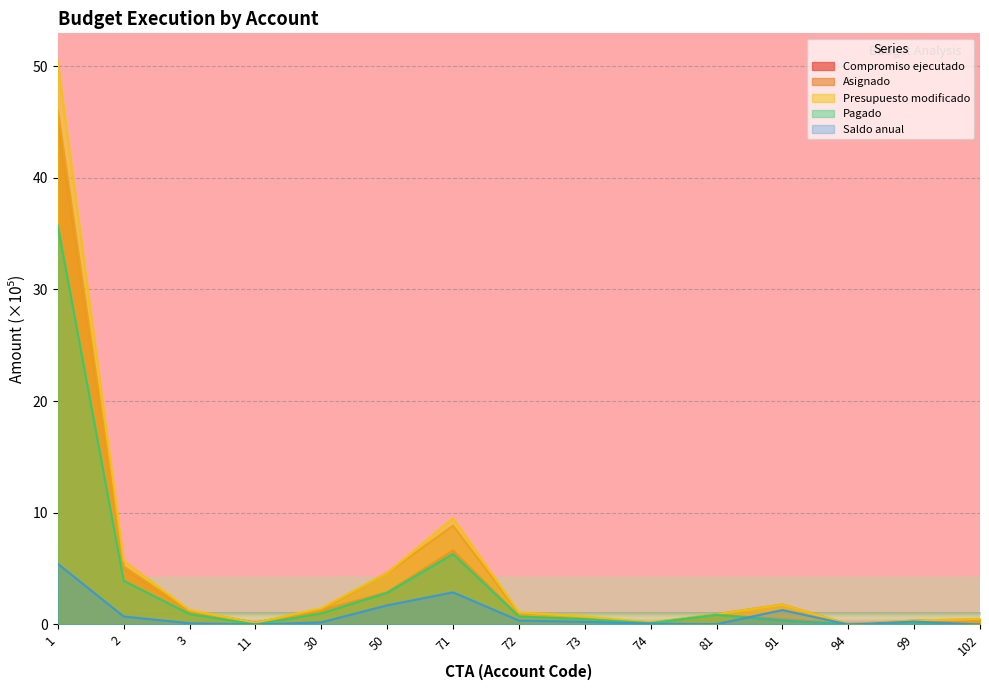

Reading left to right, what are all the values shown in this chart?

Compromiso ejecutado: 45.0	5.0	1.2	0.2	1.3	2.9	6.6	0.7	0.5	0.1	0.9	0.5	0.0	0.1	0.5
Asignado: 46.1	5.2	1.2	0.2	1.3	4.6	8.9	1.0	0.7	0.2	0.9	1.8	0.0	0.3	0.5
Presupuesto modificado: 50.4	5.7	1.3	0.2	1.5	4.6	9.5	1.1	0.7	0.2	0.9	1.8	0.0	0.4	0.5
Pagado: 35.7	3.9	0.9	0.0	1.0	2.8	6.3	0.7	0.5	0.1	0.9	0.4	0.0	0.1	0.0
Saldo anual: 5.4	0.7	0.1	0.0	0.2	1.7	2.9	0.4	0.2	0.1	0.0	1.3	0.0	0.3	0.0